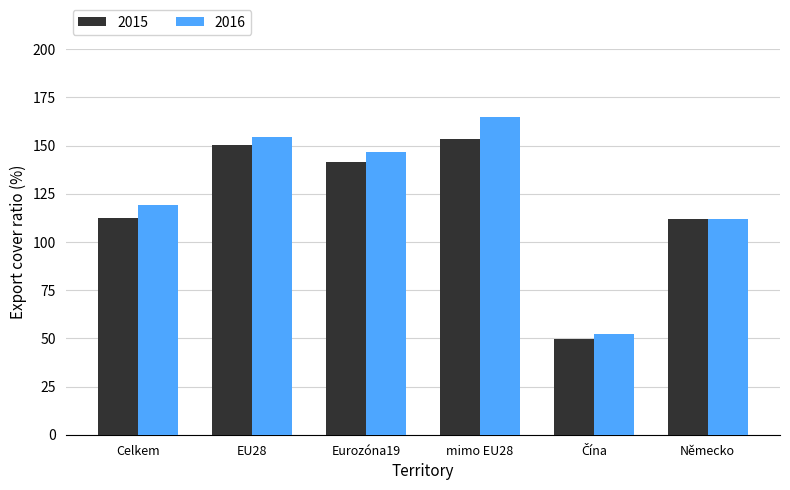

At which label is 2016 closest to 108?

Německo